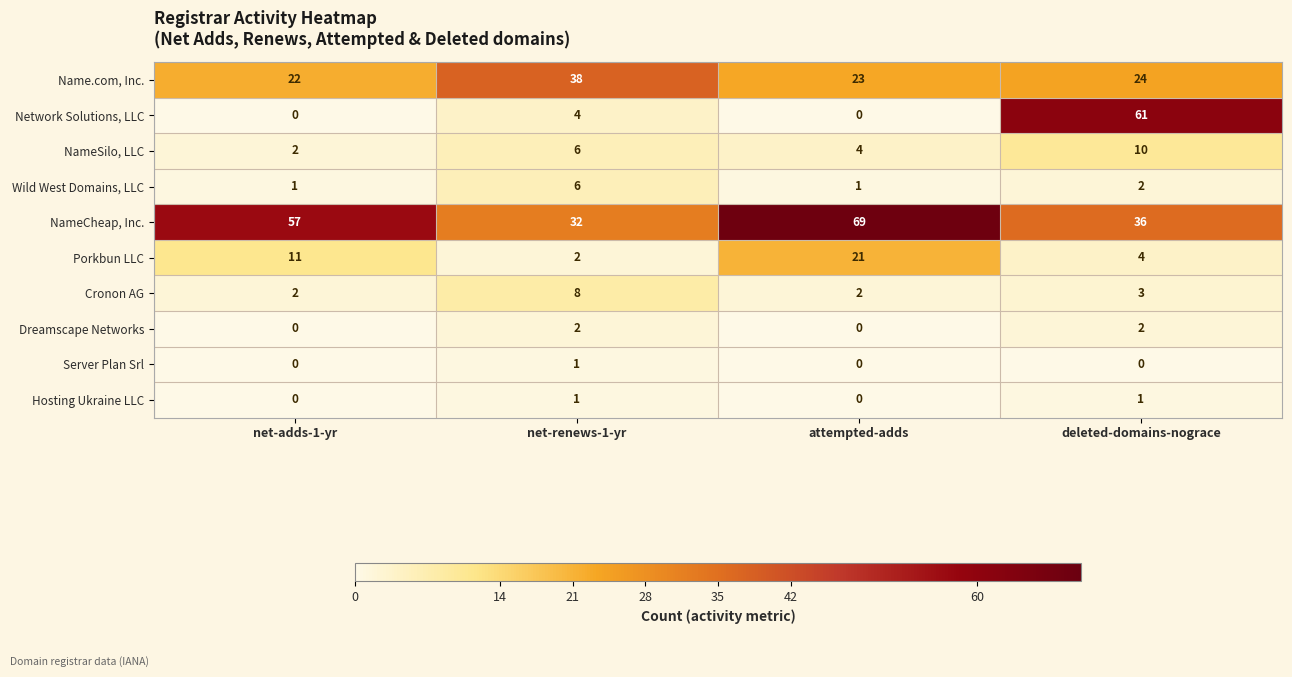

Rank the categories by Porkbun LLC value from lowest to highest.

net-renews-1-yr, deleted-domains-nograce, net-adds-1-yr, attempted-adds